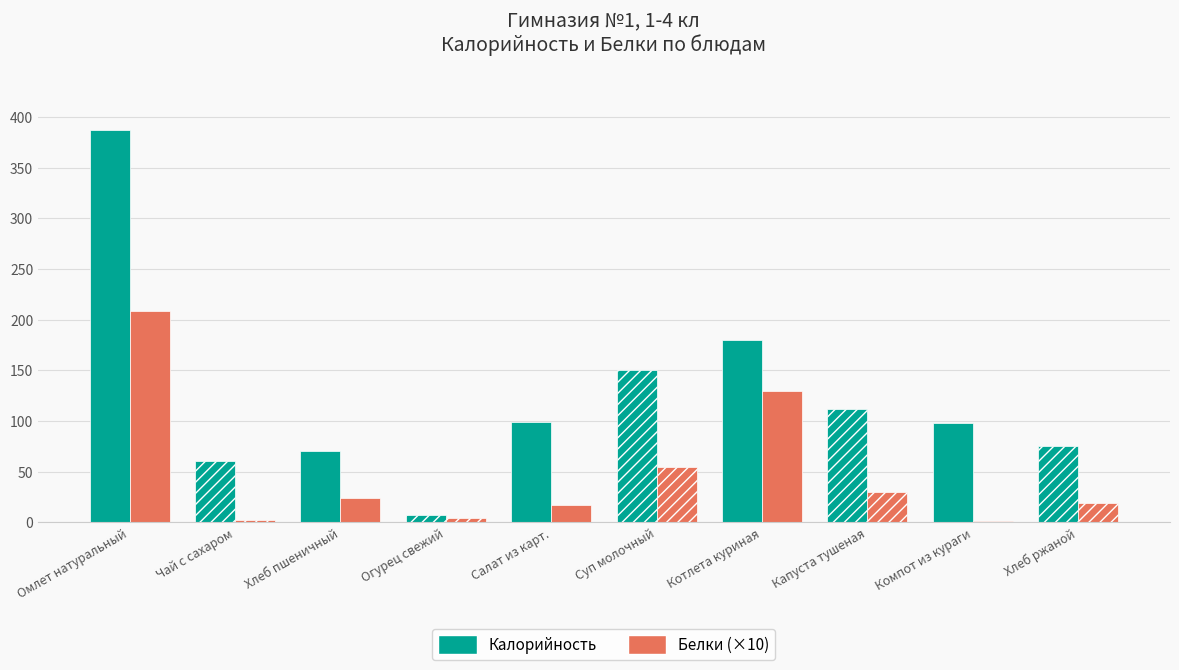

Is it true that Калорийность equals 43.9 at Салат из карт.?

False